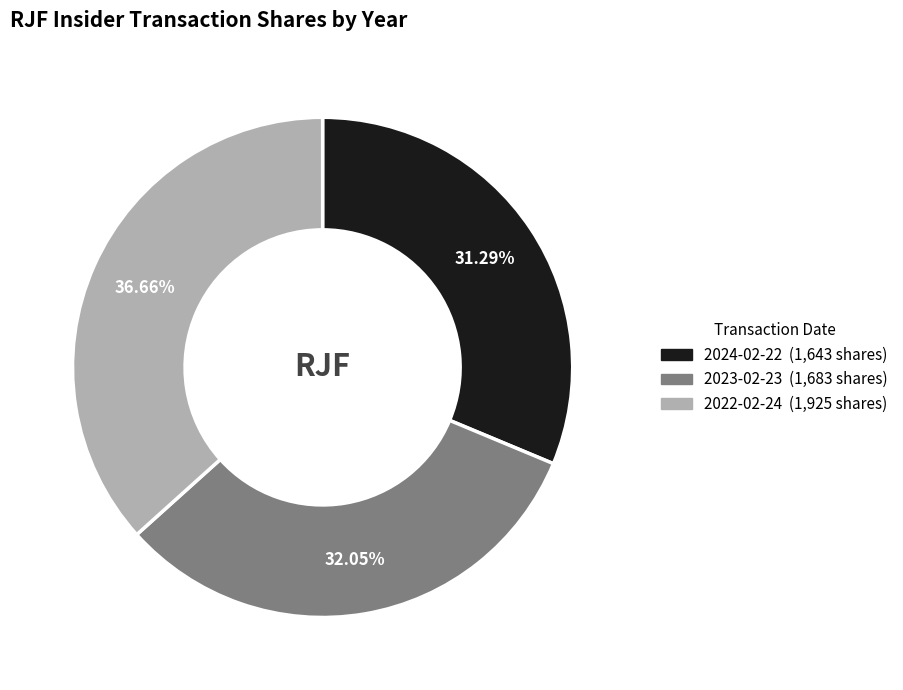

To the nearest percent, what percentage of the pie is 2022-02-24?

37%